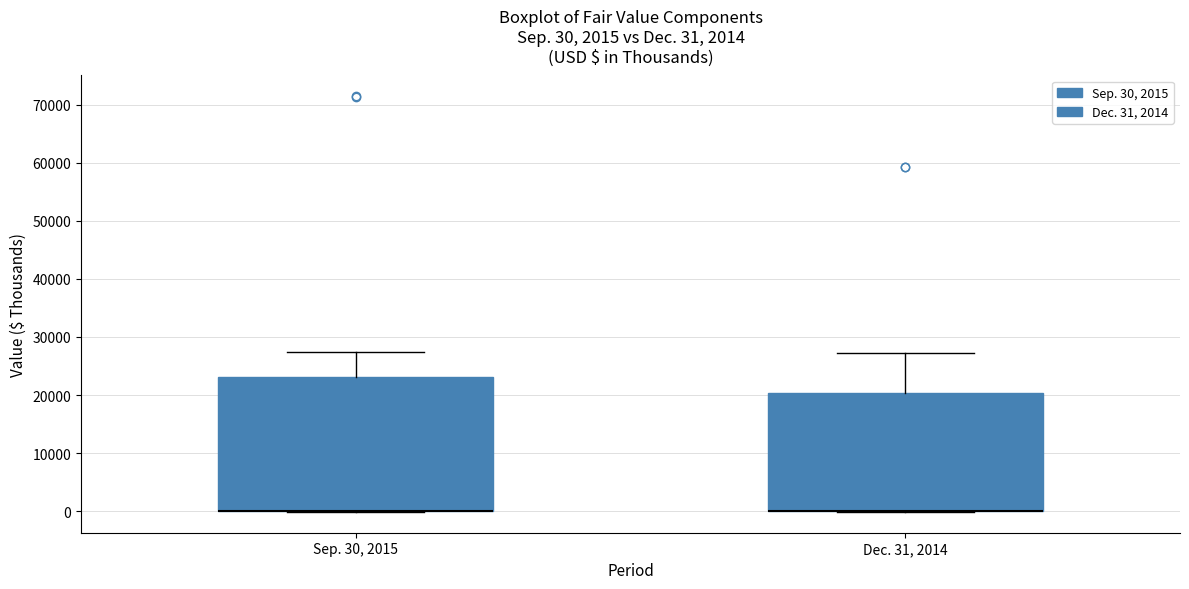

Which box is the tallest, from its lower edge to its upper edge?

Sep. 30, 2015